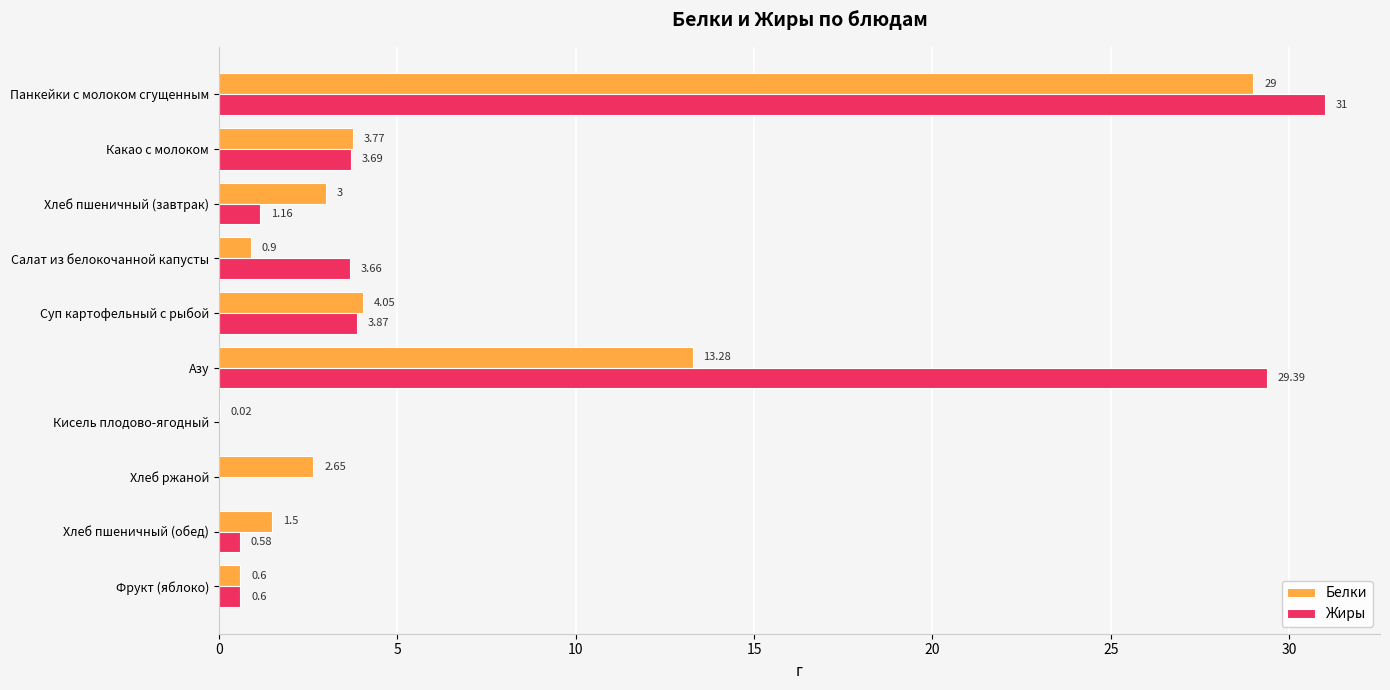

Between Какао с молоком and Салат из белокочанной капусты, which series saw the biggest shift?

Белки